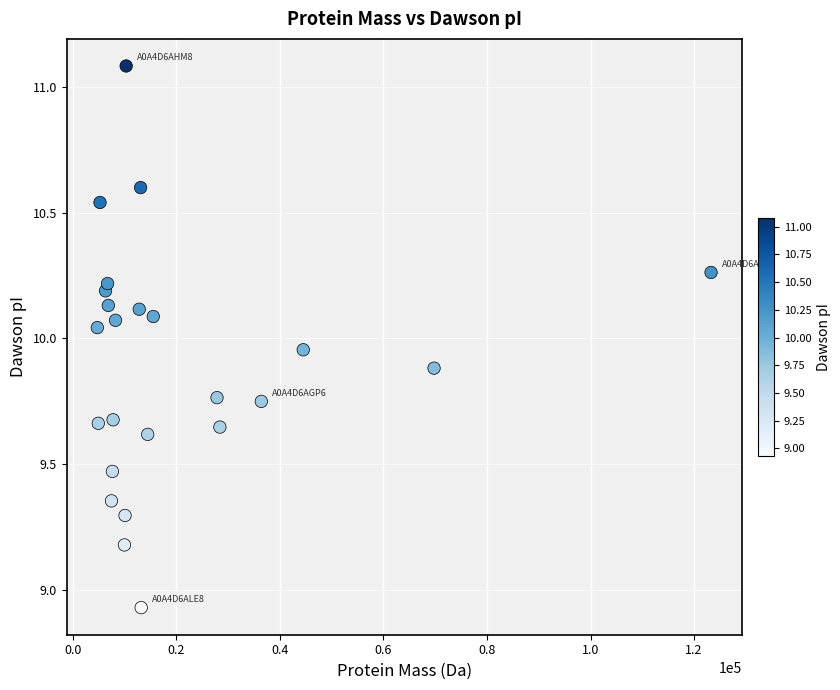

What is the range of Y values (max minus min)?

2.2